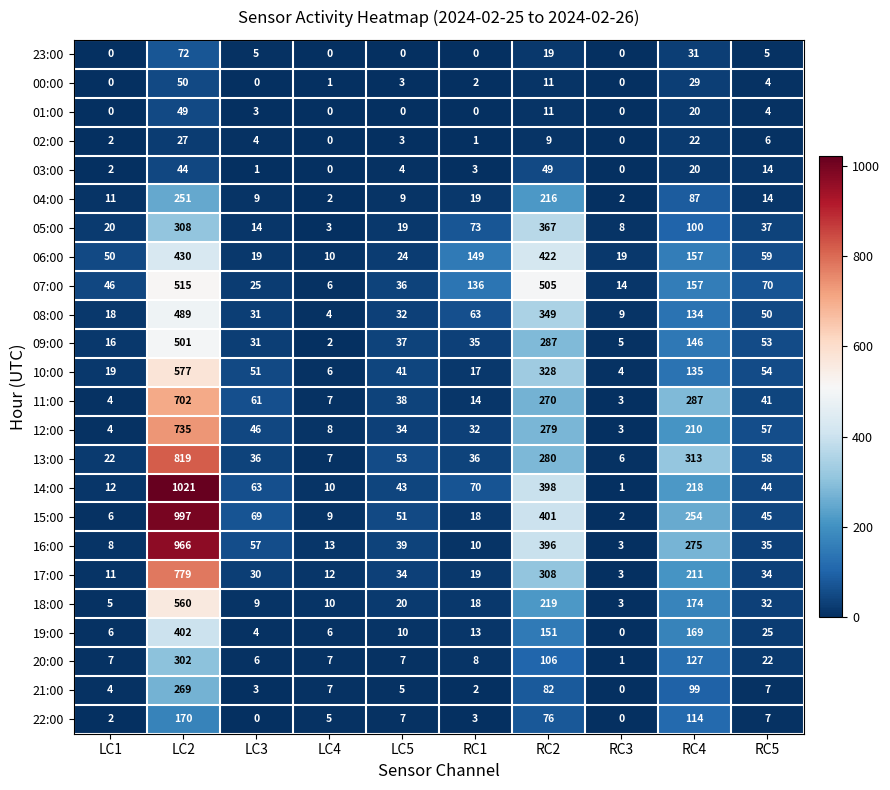

What is the difference between the highest and lowest values at LC2?

994